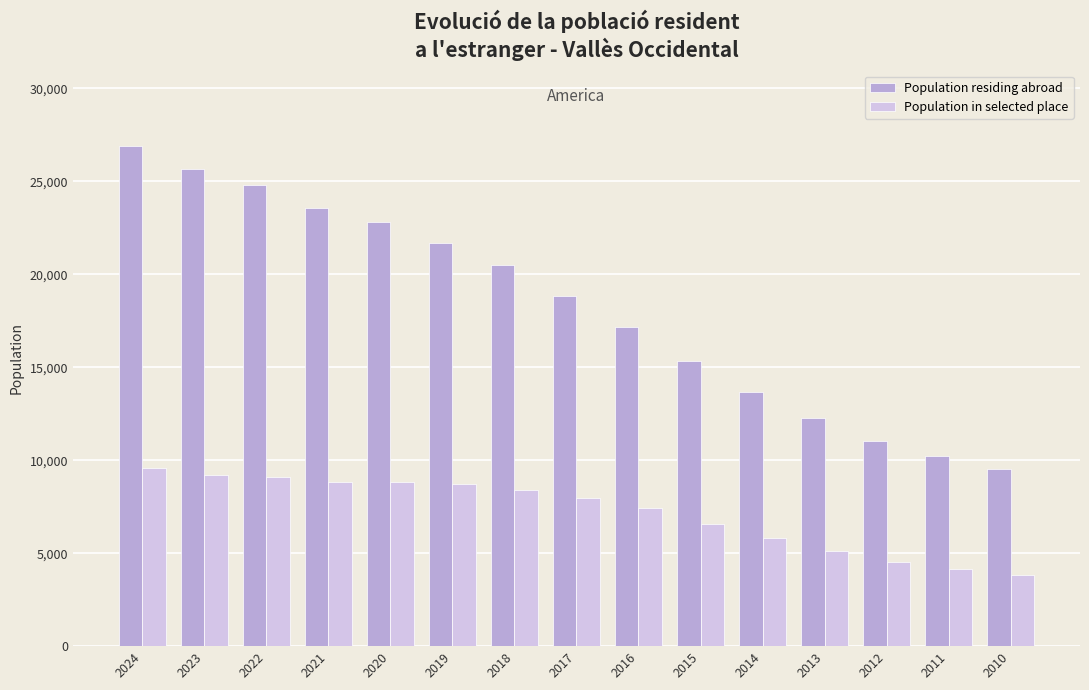

True or false: Population in selected place has a value of 8417 at 2018.

True